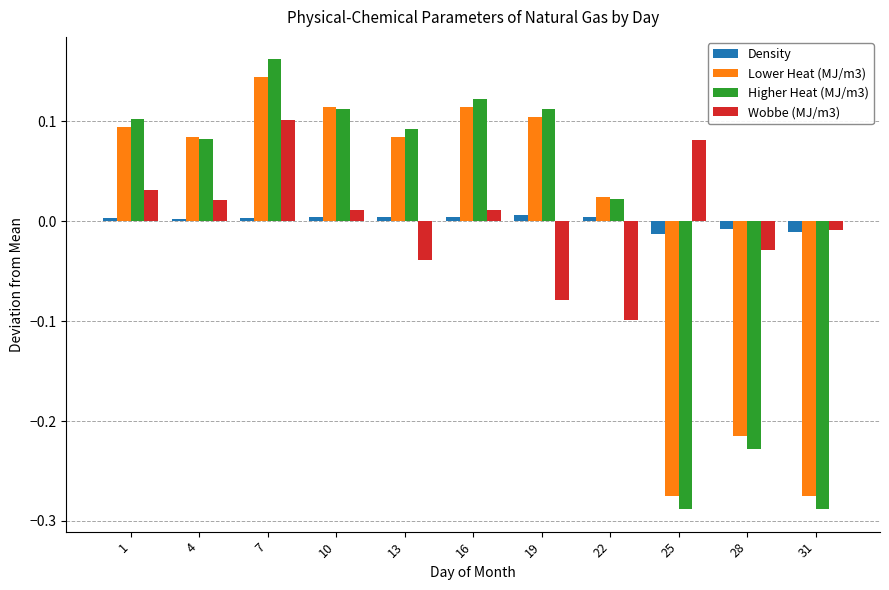

Count the number of categories in the chart.

11